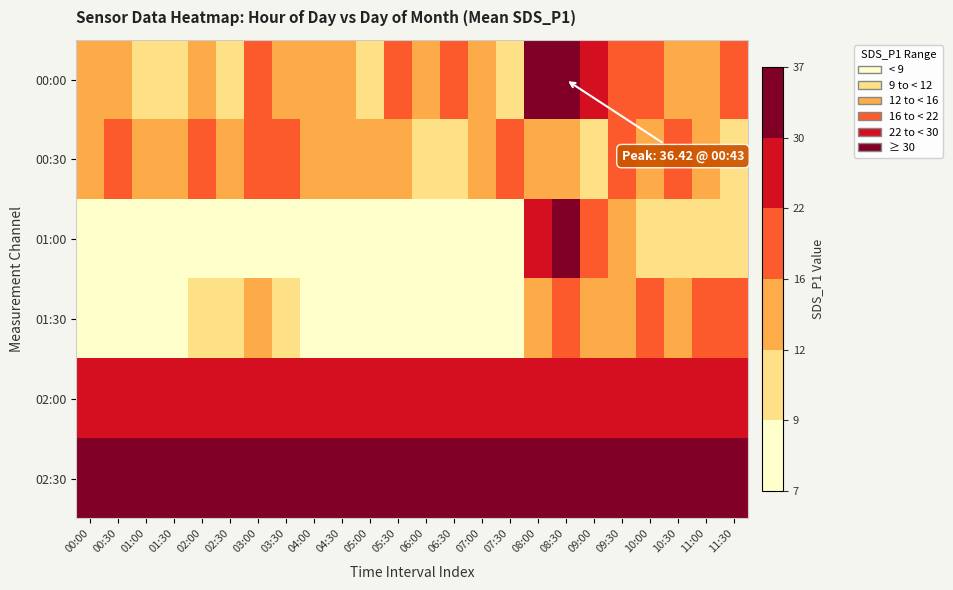

Reading left to right, transcribe all the data shown in this chart.

00:00: 00:00=12.2	00:30=13.8	01:00=11.7	01:30=11.5	02:00=12.1	02:30=11.1	03:00=17.9	03:30=12.5	04:00=12.4	04:30=13.0	05:00=11.1	05:30=16.4	06:00=12.8	06:30=16.3	07:00=12.7	07:30=9.4	08:00=31.7	08:30=36.4	09:00=24.6	09:30=20.7	10:00=18.0	10:30=13.3	11:00=15.3	11:30=21.6
00:30: 00:00=14.2	00:30=18.3	01:00=13.9	01:30=14.7	02:00=18.7	02:30=15.7	03:00=18.7	03:30=19.9	04:00=13.2	04:30=13.5	05:00=13.5	05:30=14.8	06:00=10.2	06:30=10.9	07:00=12.0	07:30=16.1	08:00=12.4	08:30=13.0	09:00=11.1	09:30=16.4	10:00=12.8	10:30=16.3	11:00=12.7	11:30=9.4
01:00: 00:00=8.0	00:30=8.0	01:00=8.9	01:30=8.3	02:00=8.1	02:30=8.2	03:00=8.4	03:30=8.1	04:00=8.1	04:30=7.7	05:00=7.8	05:30=8.6	06:00=7.7	06:30=7.5	07:00=7.9	07:30=7.5	08:00=26.6	08:30=30.4	09:00=18.5	09:30=13.9	10:00=11.4	10:30=9.7	11:00=9.4	11:30=9.2
01:30: 00:00=8.6	00:30=8.2	01:00=8.3	01:30=8.9	02:00=9.9	02:30=11.0	03:00=12.6	03:30=10.3	04:00=9.0	04:30=8.8	05:00=8.5	05:30=8.1	06:00=7.8	06:30=8.4	07:00=7.3	07:30=8.4	08:00=14.2	08:30=18.3	09:00=13.9	09:30=14.7	10:00=18.7	10:30=15.7	11:00=18.7	11:30=19.9
02:00: 00:00=26.9	00:30=26.9	01:00=26.9	01:30=26.9	02:00=26.9	02:30=26.9	03:00=27.0	03:30=26.9	04:00=26.9	04:30=26.9	05:00=26.9	05:30=26.9	06:00=26.8	06:30=26.8	07:00=26.8	07:30=26.8	08:00=26.8	08:30=26.8	09:00=26.8	09:30=26.8	10:00=26.8	10:30=26.7	11:00=26.7	11:30=26.7
02:30: 00:00=54.9	00:30=55.5	01:00=55.4	01:30=55.2	02:00=55.5	02:30=55.1	03:00=55.6	03:30=55.5	04:00=55.4	04:30=55.6	05:00=55.9	05:30=55.8	06:00=56.1	06:30=56.1	07:00=56.1	07:30=56.0	08:00=56.0	08:30=55.8	09:00=55.8	09:30=55.8	10:00=55.9	10:30=55.8	11:00=55.7	11:30=55.7